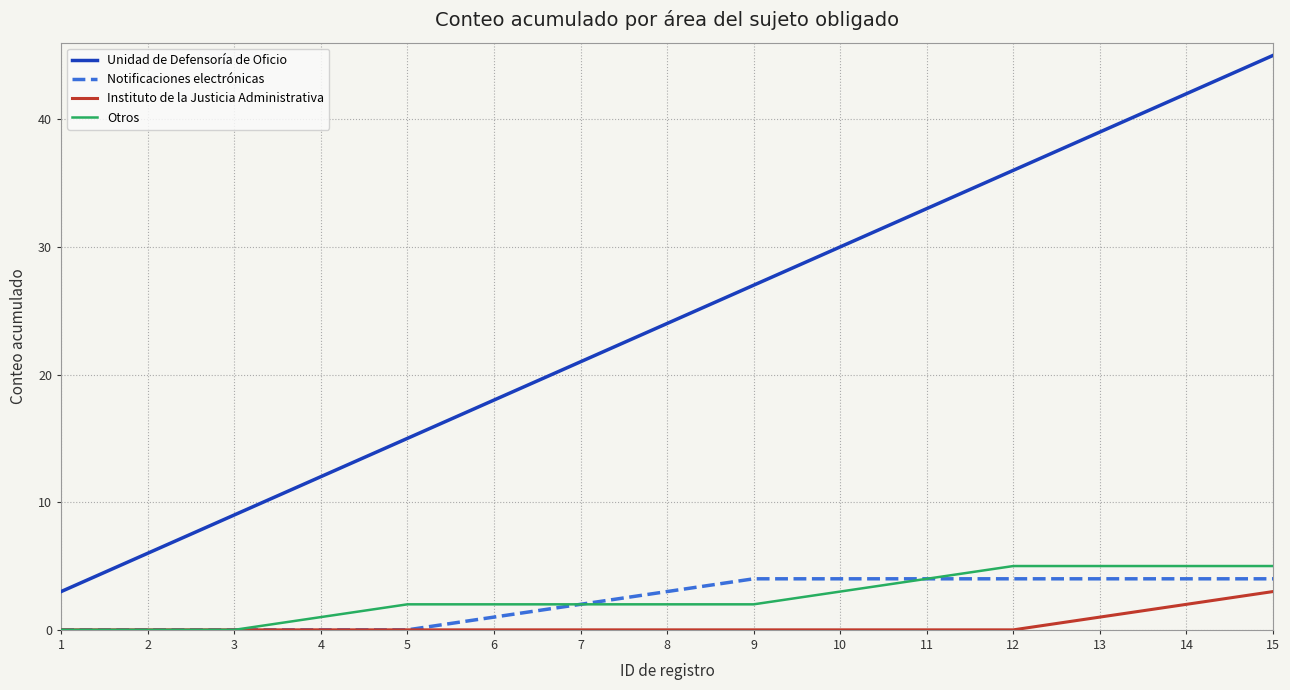

How many distinct data groups are displayed?

4